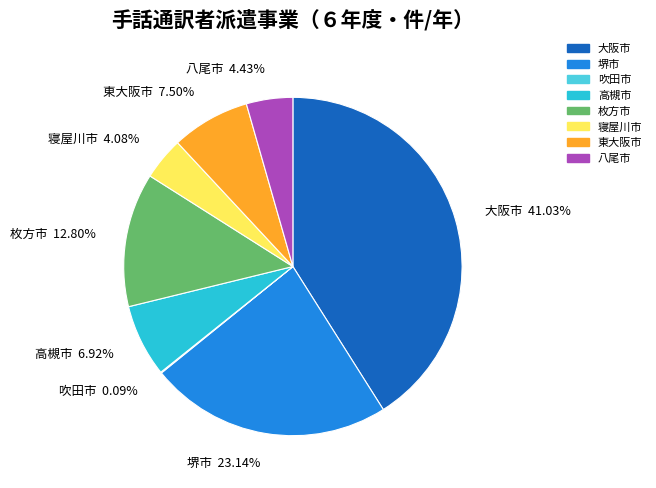

What is the largest slice in the pie chart?

大阪市 41.03%